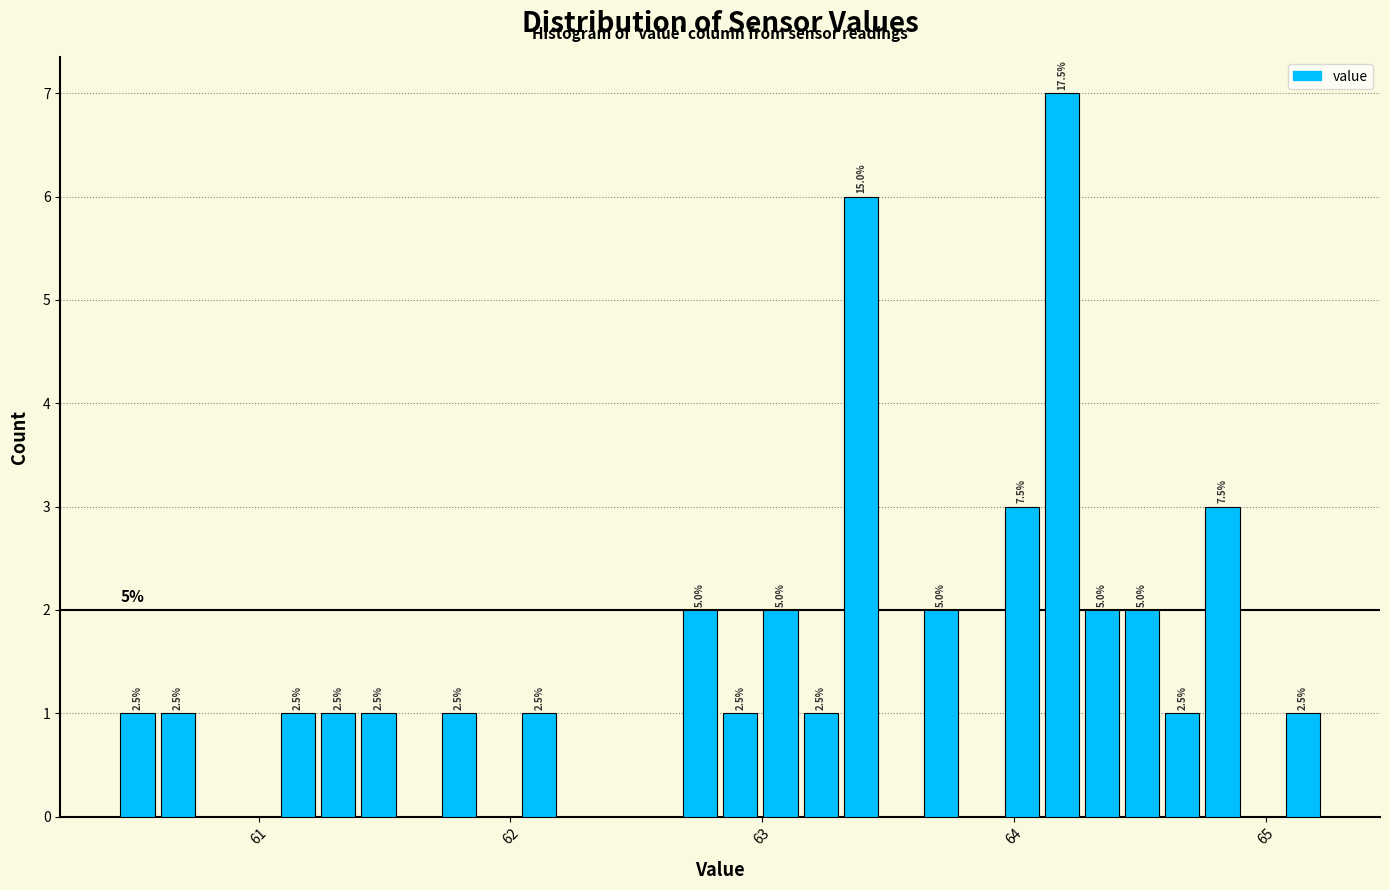

Read against the x-axis, roughly where is the centre of the tallest bar?

64.2